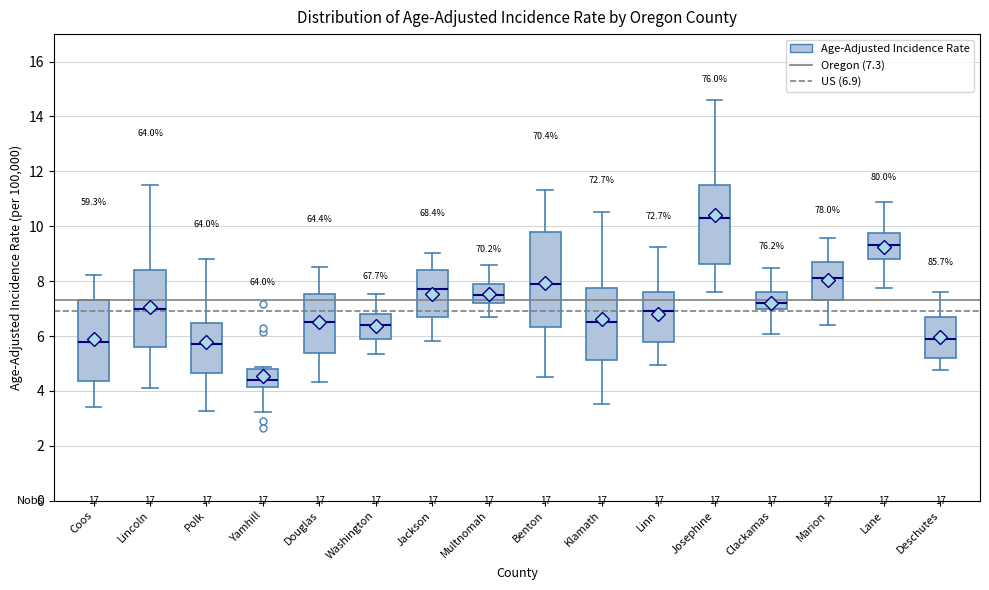

Where is the upper edge of the box for Washington on the y-axis? The values are not printed on the chart, so give them approximately, as read against the axis.

6.8